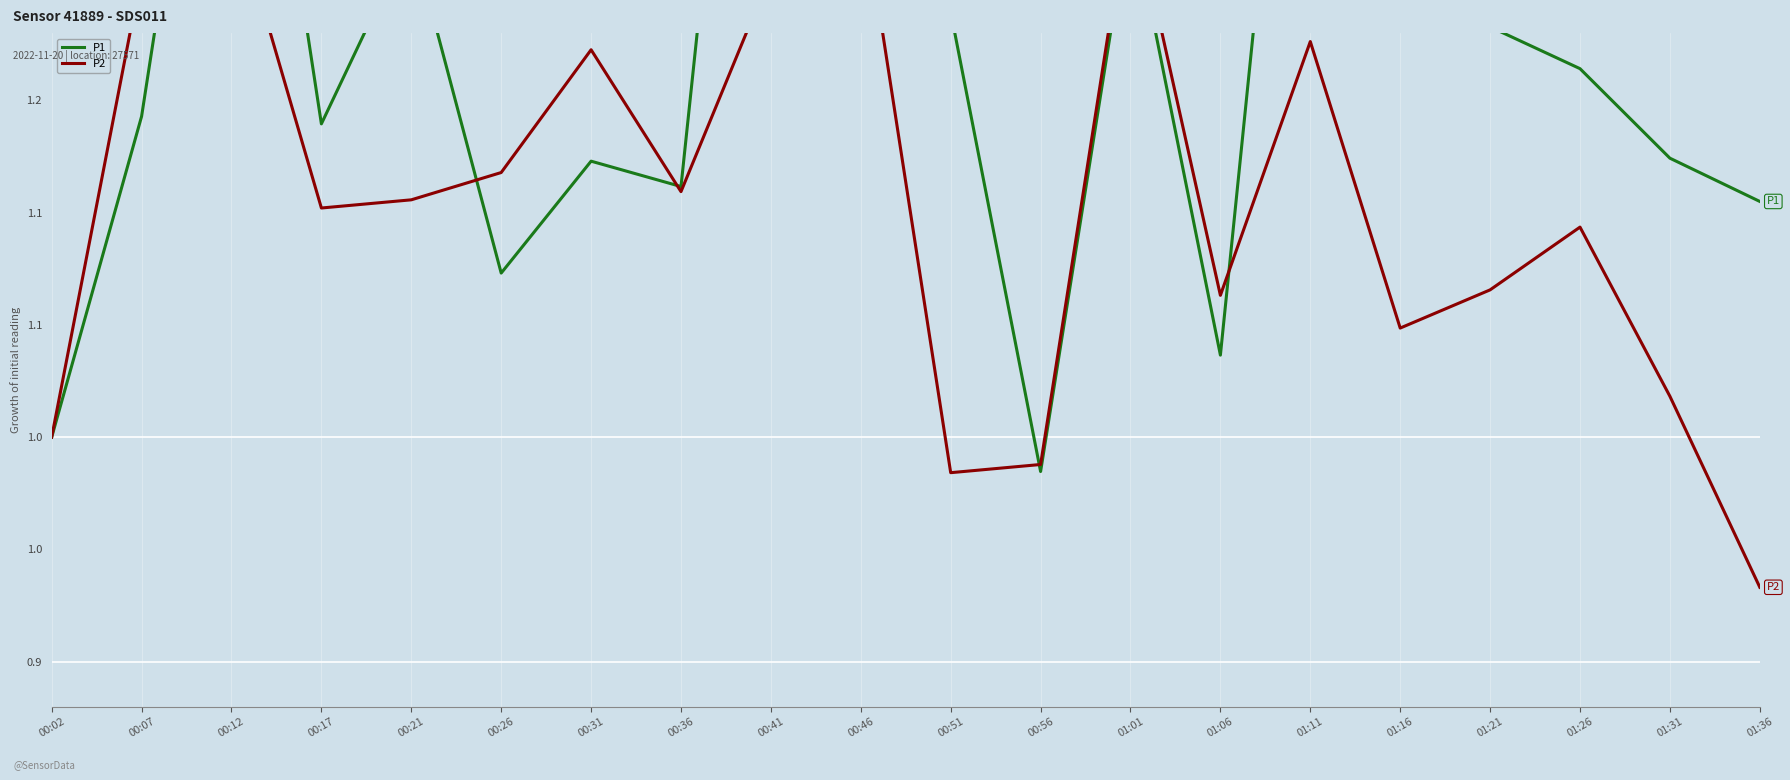

Which series changed the most between 00:17 and 00:21?

P1